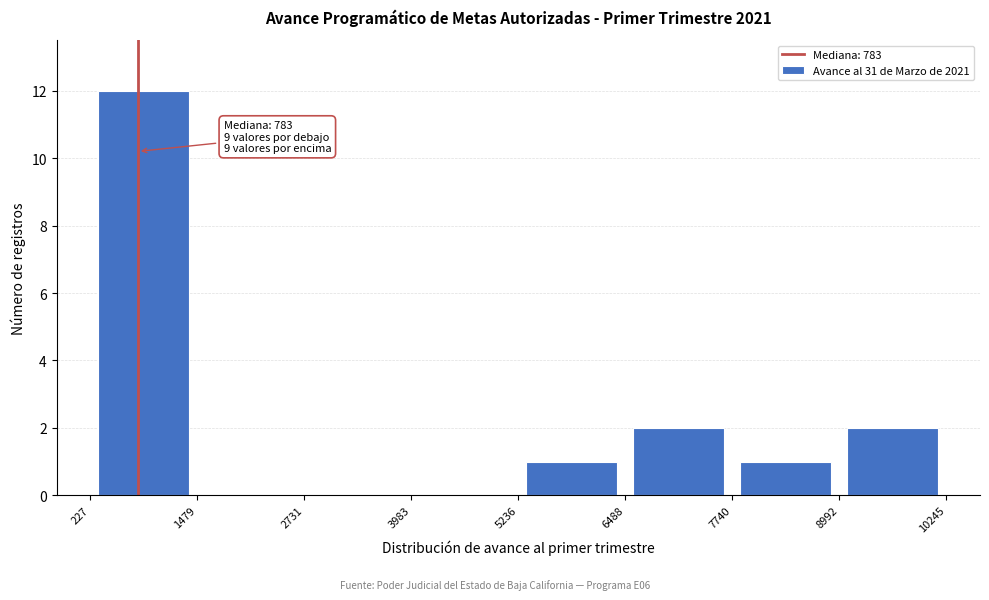

Which range on the x-axis has the tallest bar?

227 to 1479